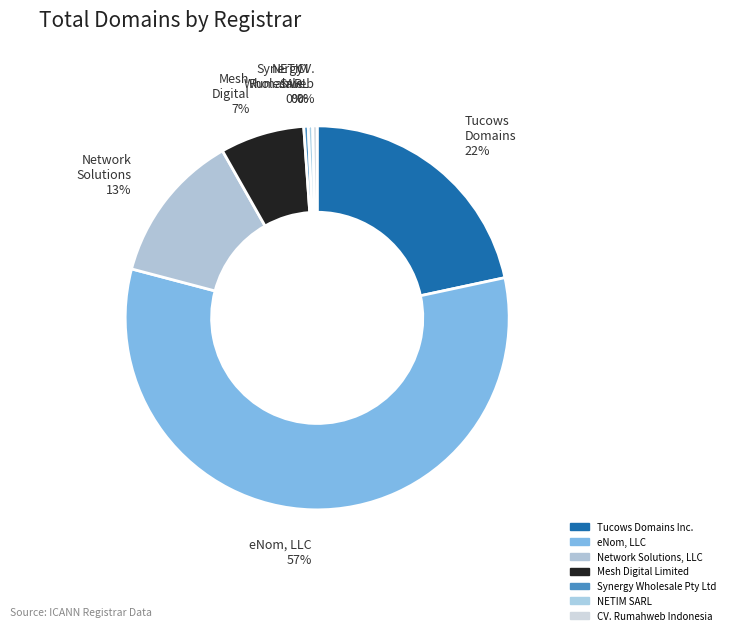

What is the majority slice?

eNom, LLC